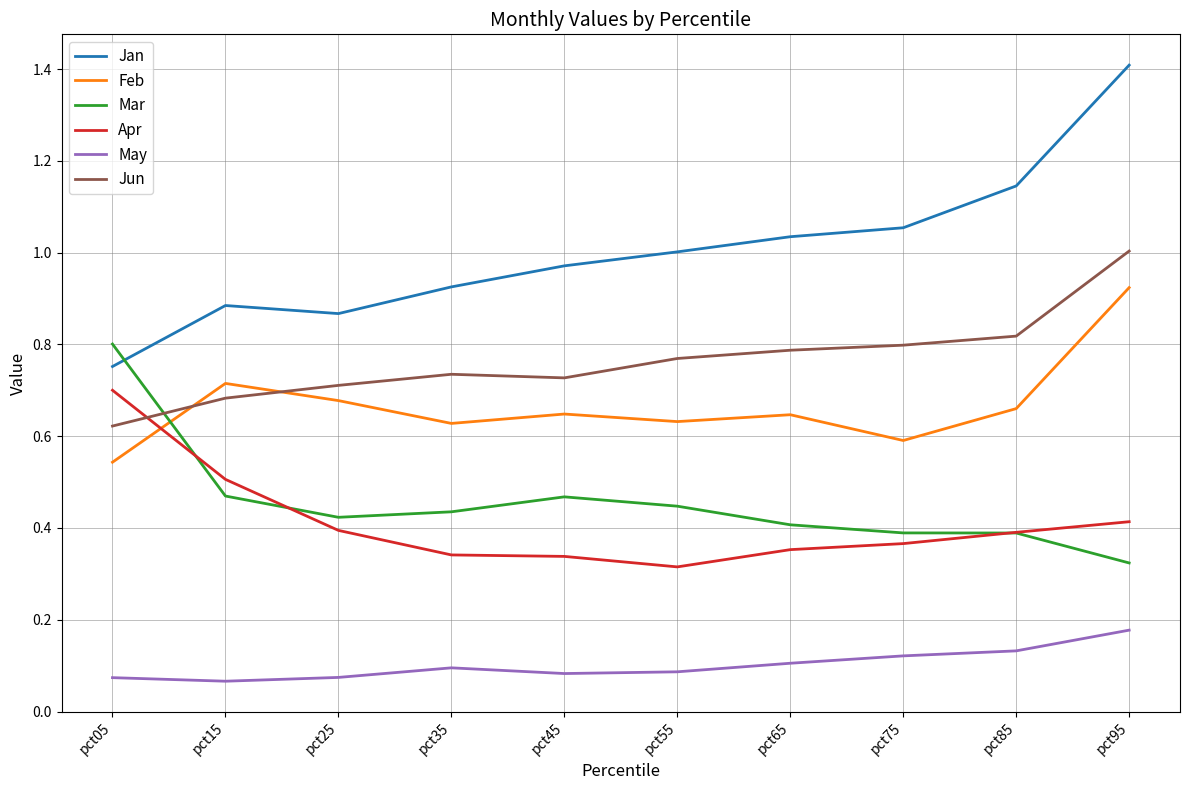

Which series changed the most between pct05 and pct95?

Jan